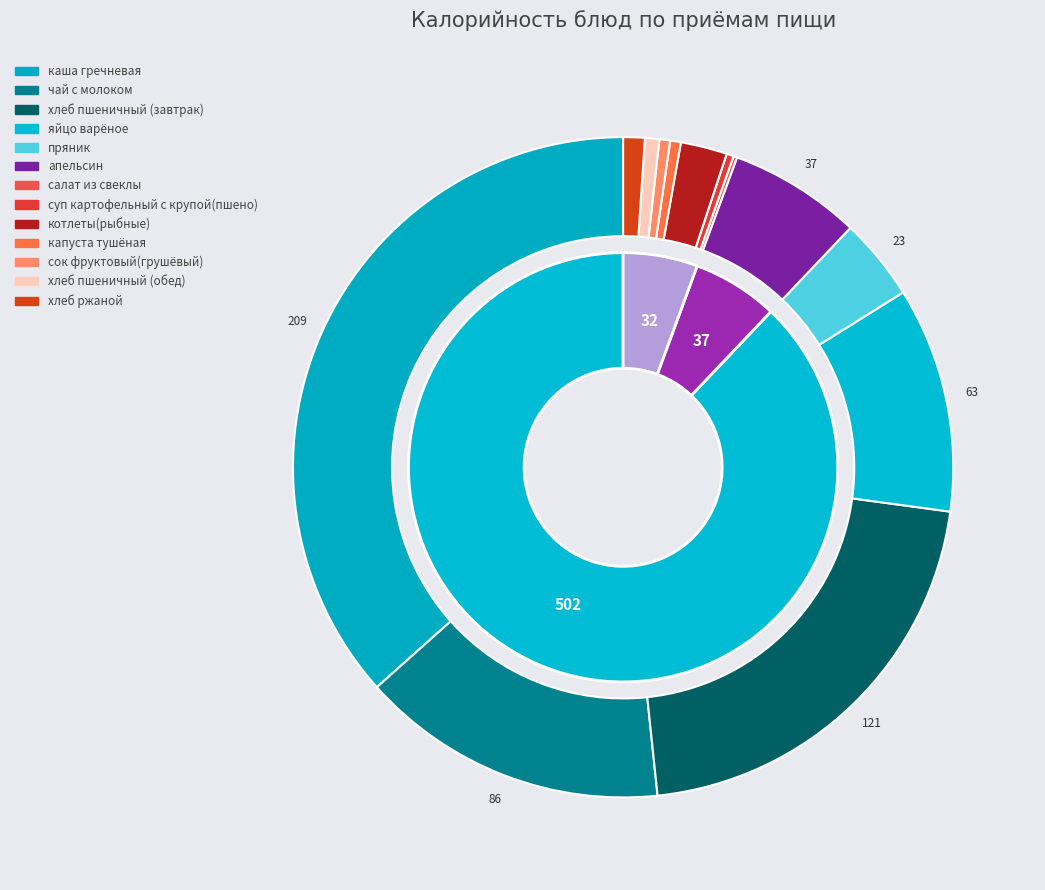

Count the number of slices in the pie.

13